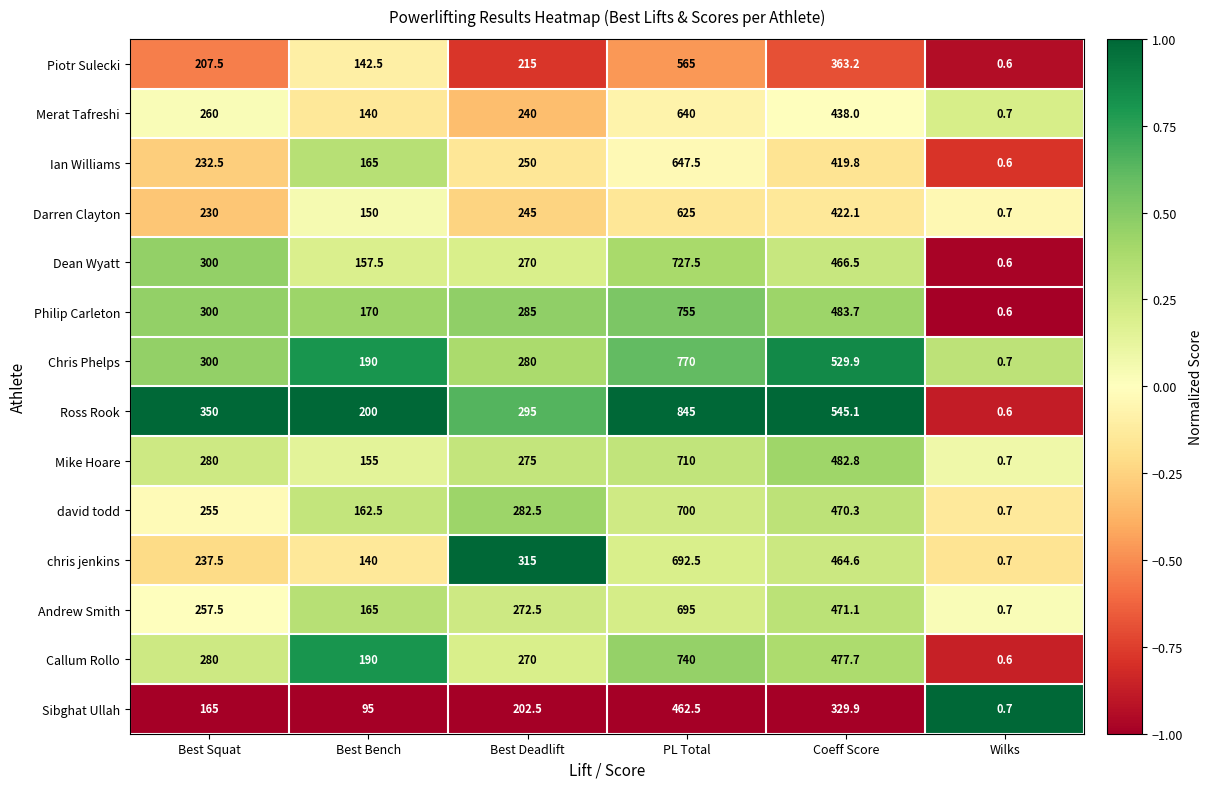

What is the minimum value shown in the chart?

0.6